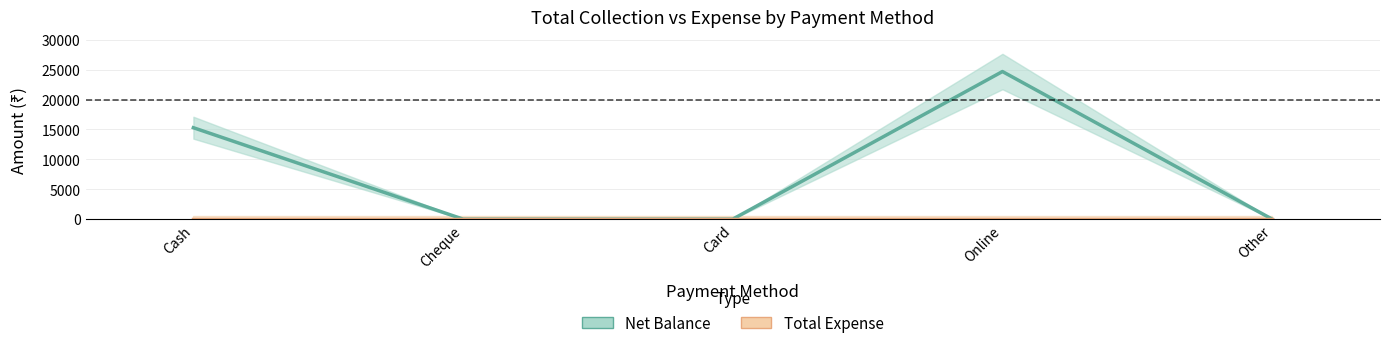

Which series has the largest range (max minus min)?

Net Balance